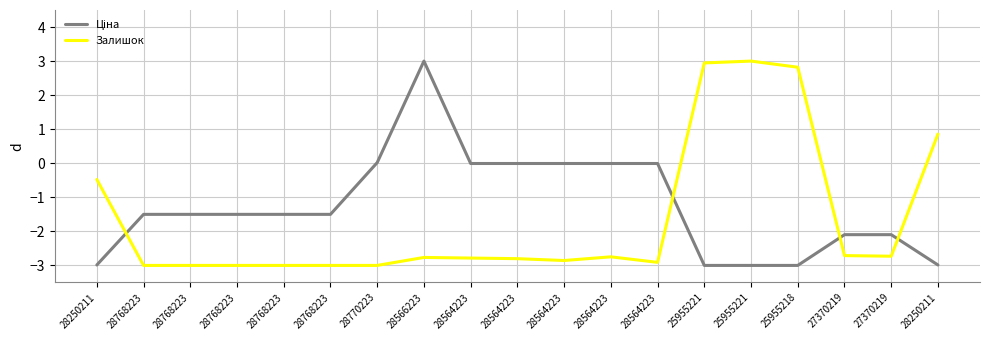

What is the approximate value of Залишок at 28768223?

-3.0